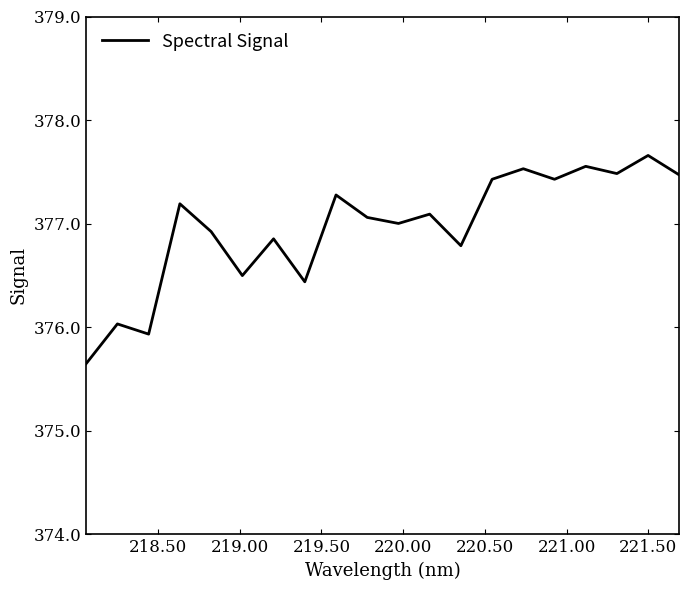

Reading left to right, transcribe all the data shown in this chart.

375.6	376.0	375.9	377.2	376.9	376.5	376.9	376.4	377.3	377.1	377.0	377.1	376.8	377.4	377.5	377.4	377.6	377.5	377.7	377.5